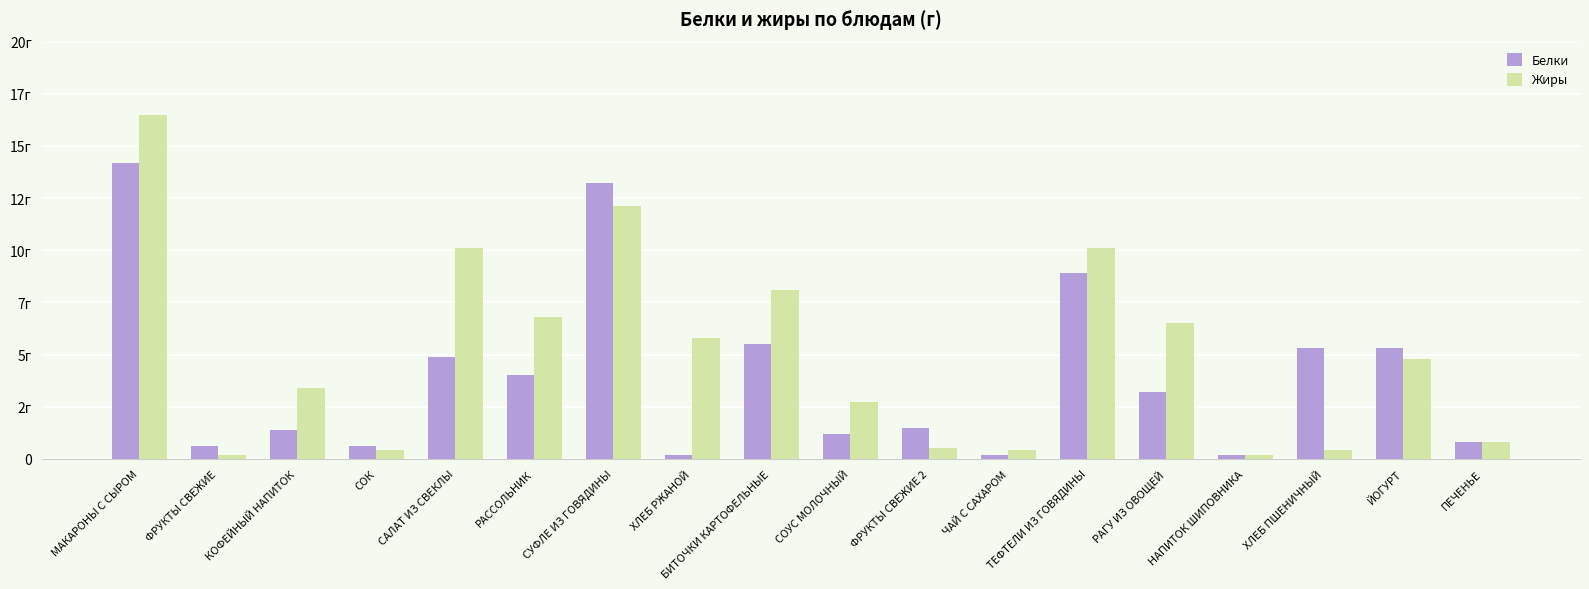

At how many categories does at least one series exceed 2?

12